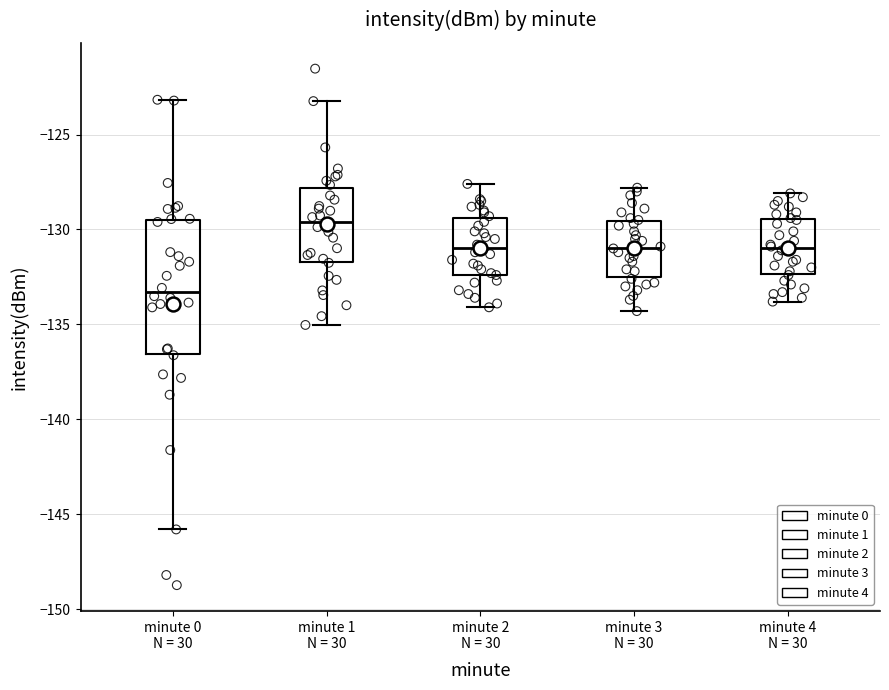

Which box has the highest median line?

minute 1 N = 30